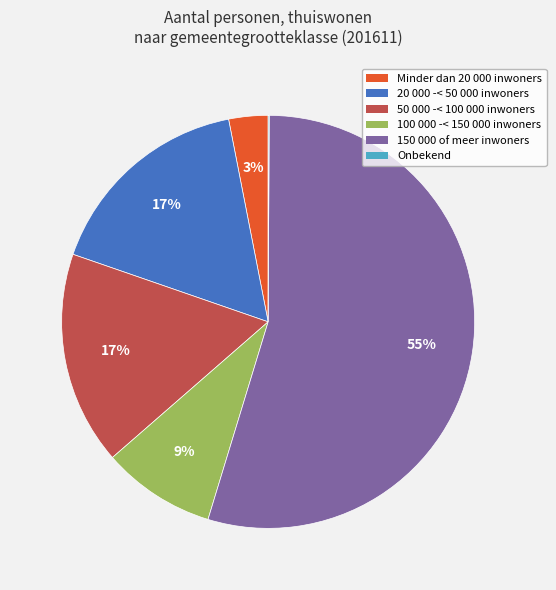

To the nearest percent, what percentage of the pie is 50 000 -< 100 000 inwoners?

17%